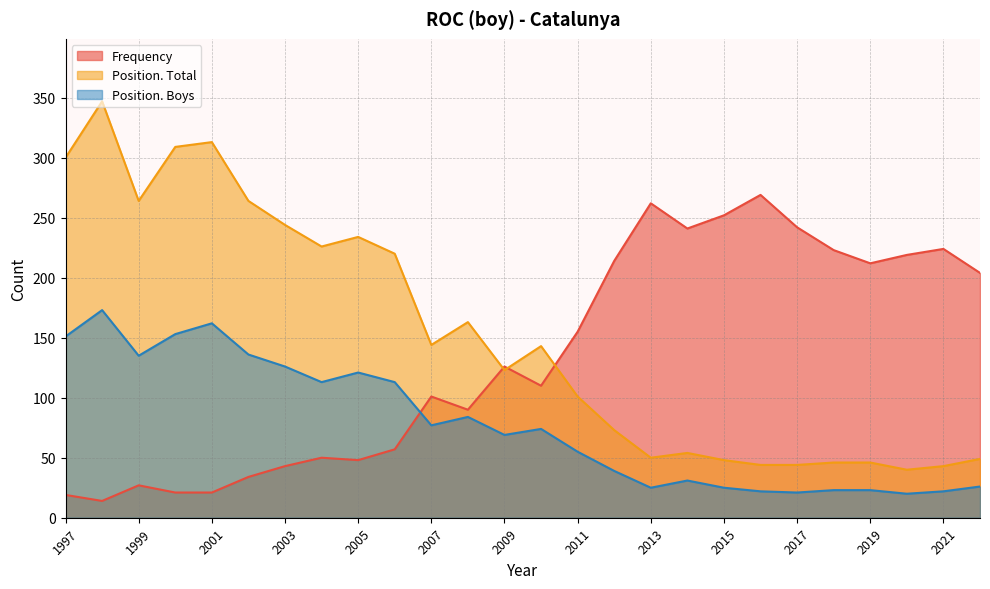

What is the lowest value of the Position. Total series?

40